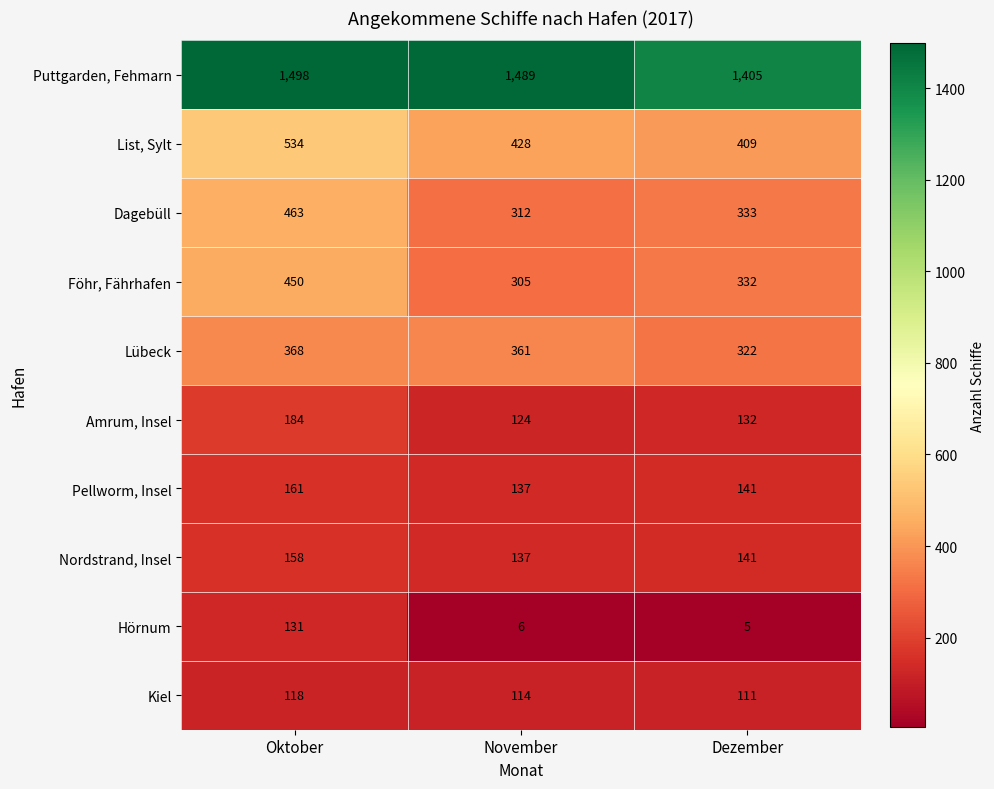

The value of Amrum, Insel at Dezember is 184. True or false?

False